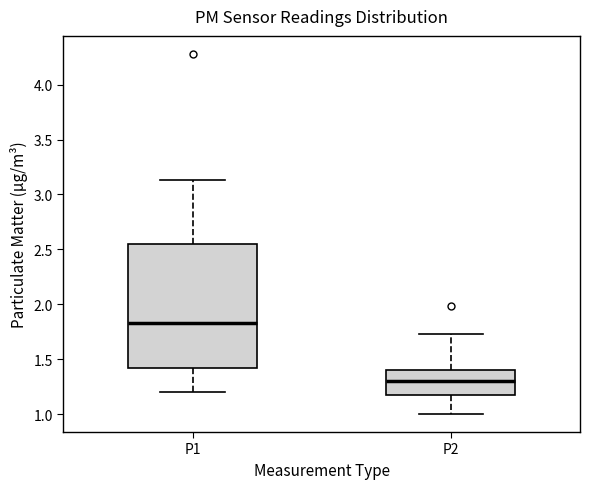

Where is the lower edge of the box for P1 on the y-axis? The values are not printed on the chart, so give them approximately, as read against the axis.

1.40